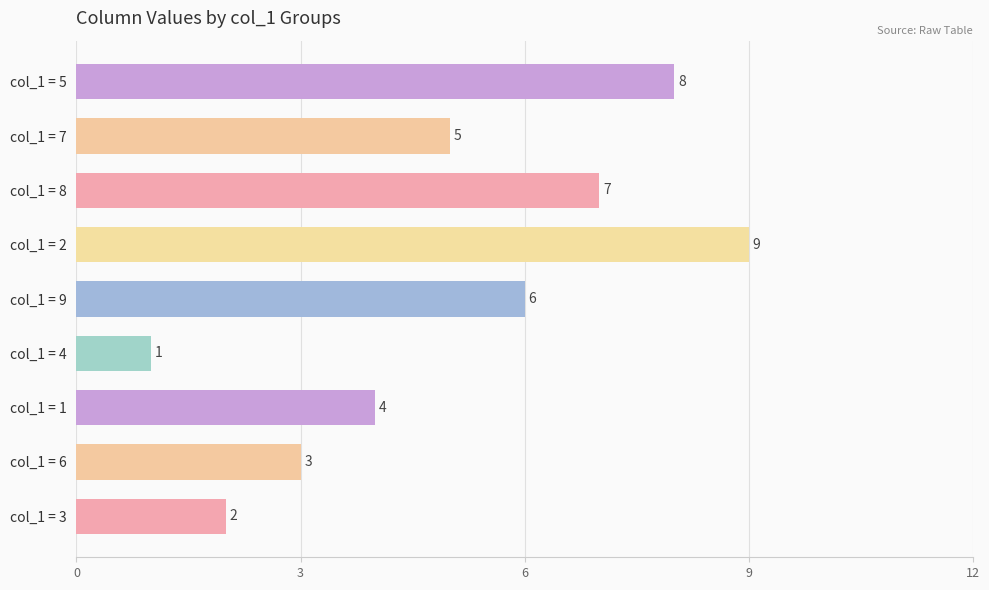

Rank the categories by value from lowest to highest.

col_1 = 4, col_1 = 3, col_1 = 6, col_1 = 1, col_1 = 7, col_1 = 9, col_1 = 8, col_1 = 5, col_1 = 2